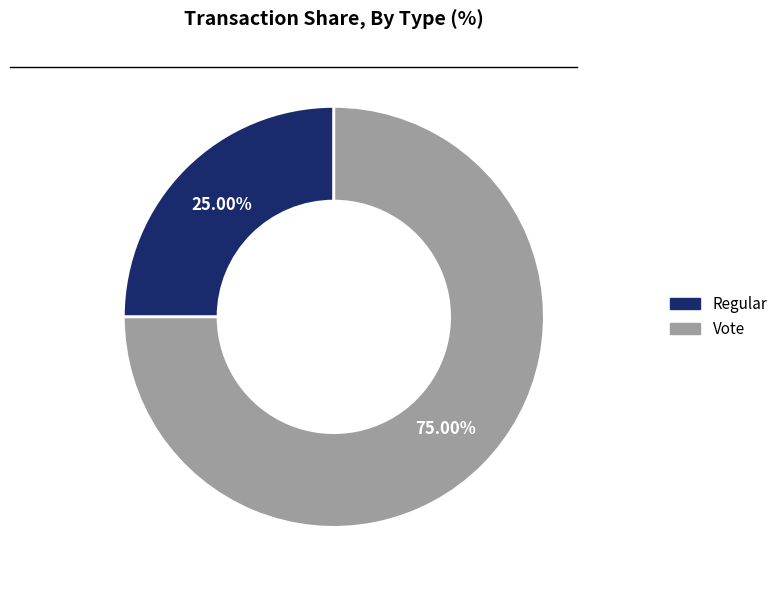

What is the largest slice in the pie chart?

Vote